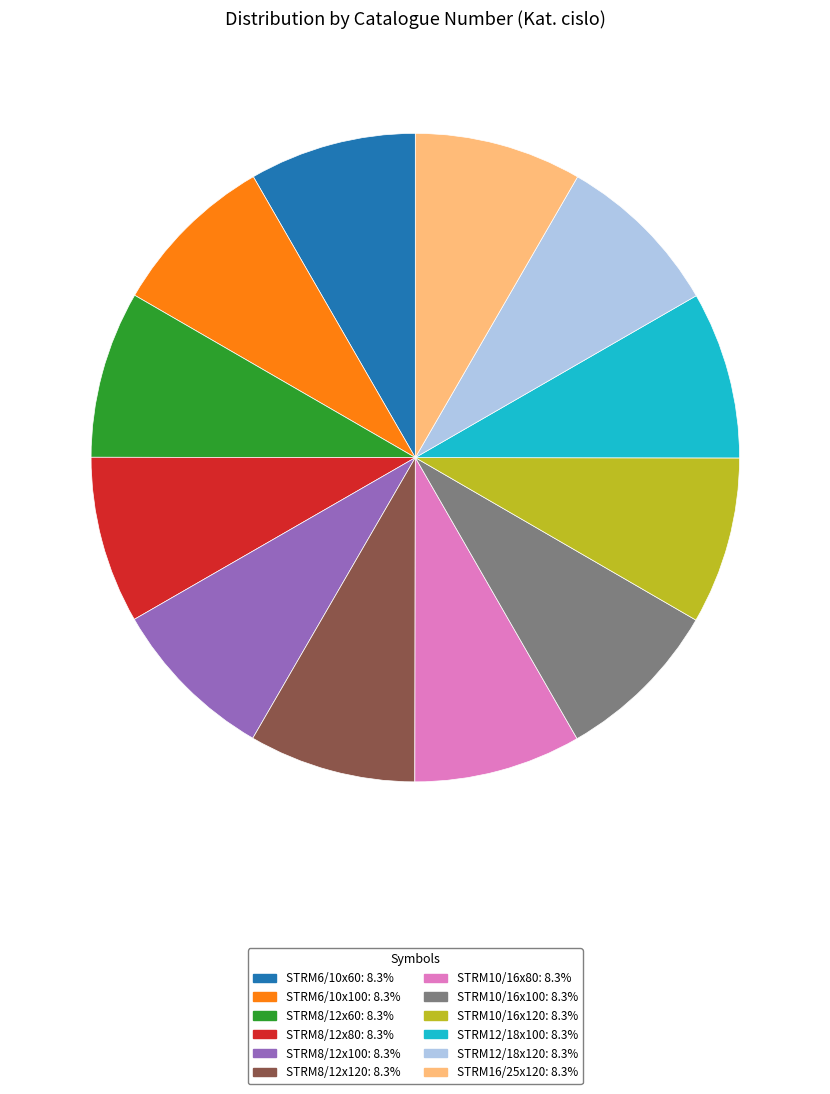

Do STRM16/25x120 and STRM12/18x100 together represent more than half of the pie?

No